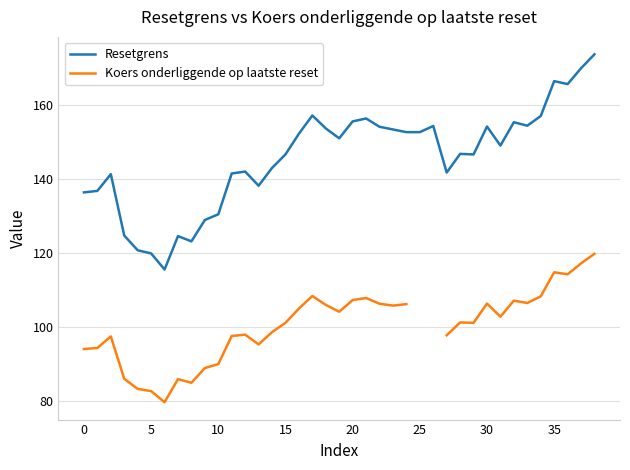

What is the minimum value for Resetgrens?

115.4